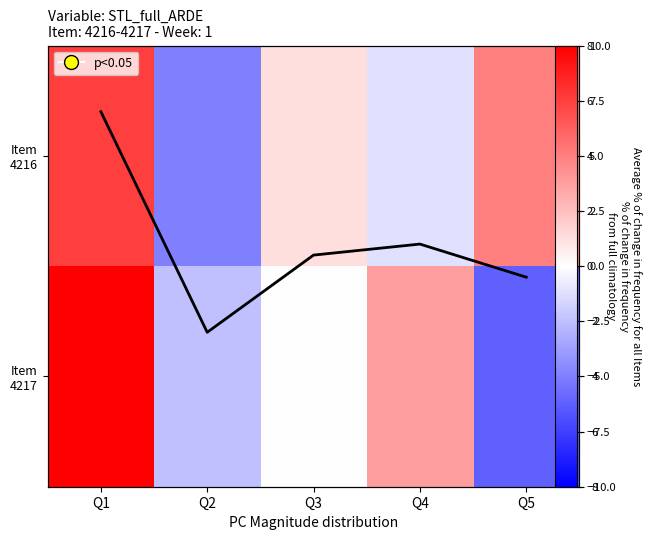

True or false: Item 4216 has a value of 10.6 at Q1.

False